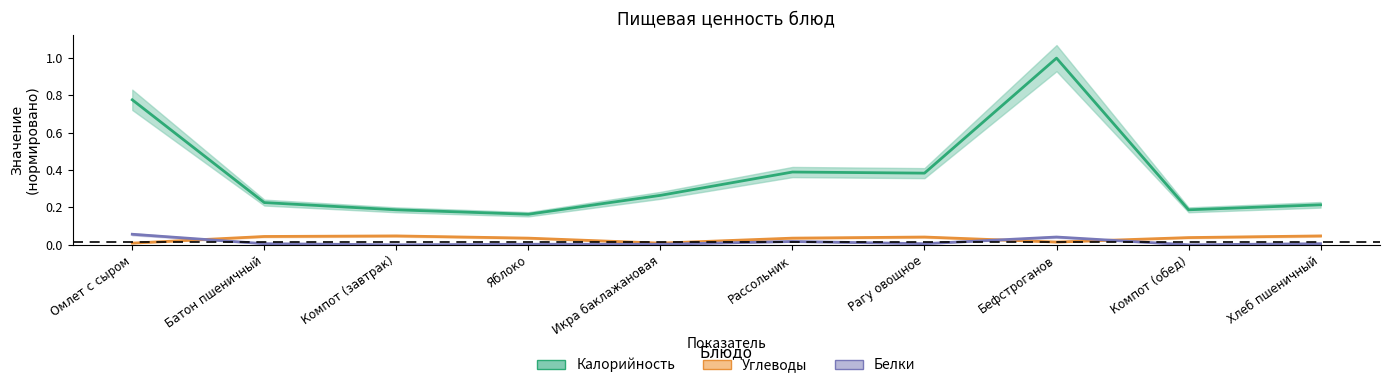

What is the difference between the highest and lowest values at Рагу овощное?

0.4